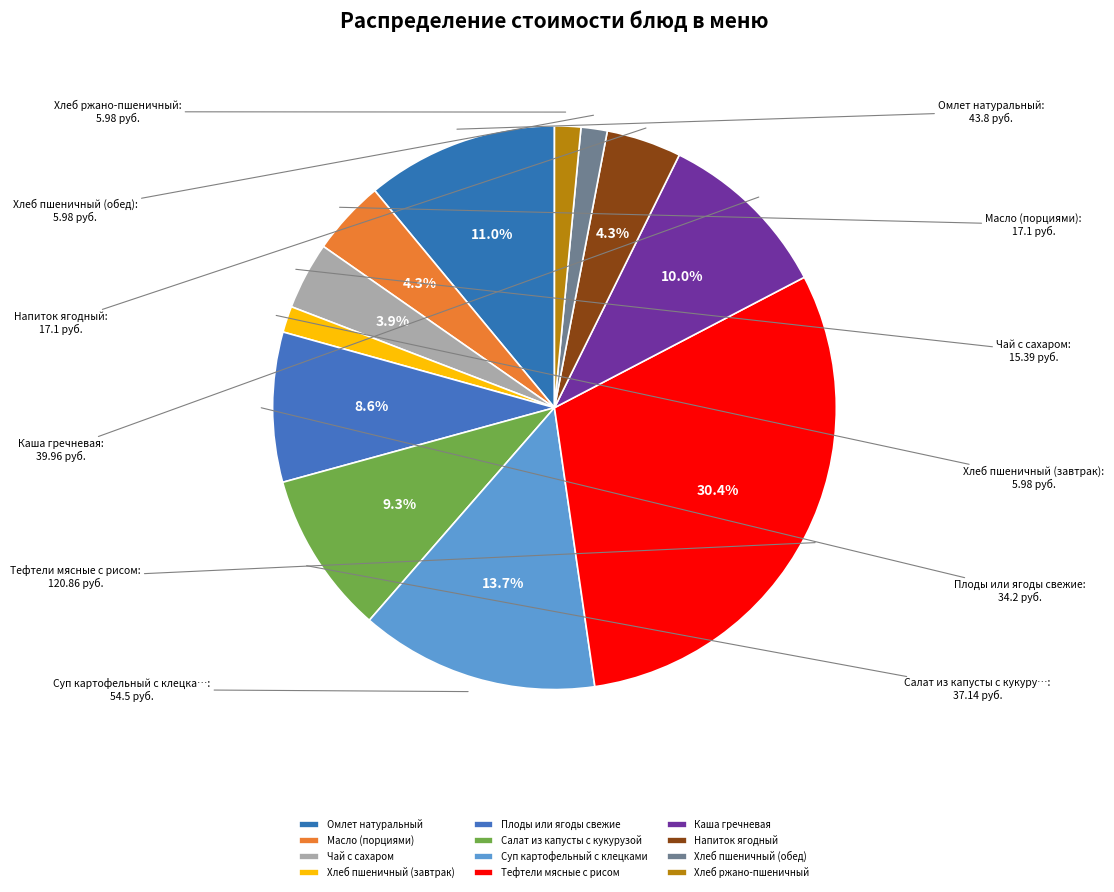

True or false: Хлеб пшеничный (обед) accounts for 2% of the total.

True